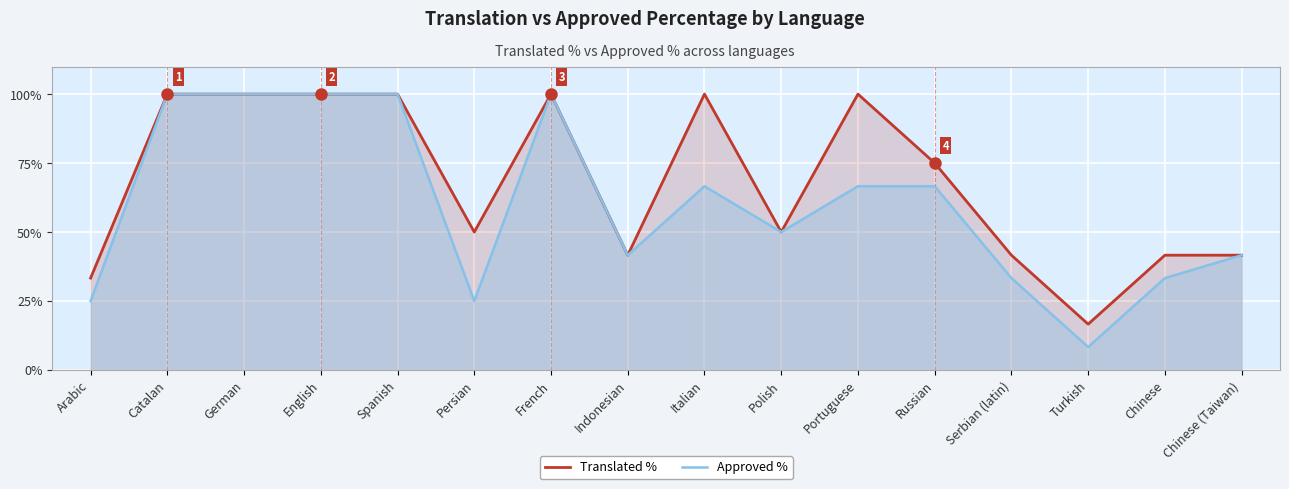

What is the label of the 6th point from the right?

Portuguese